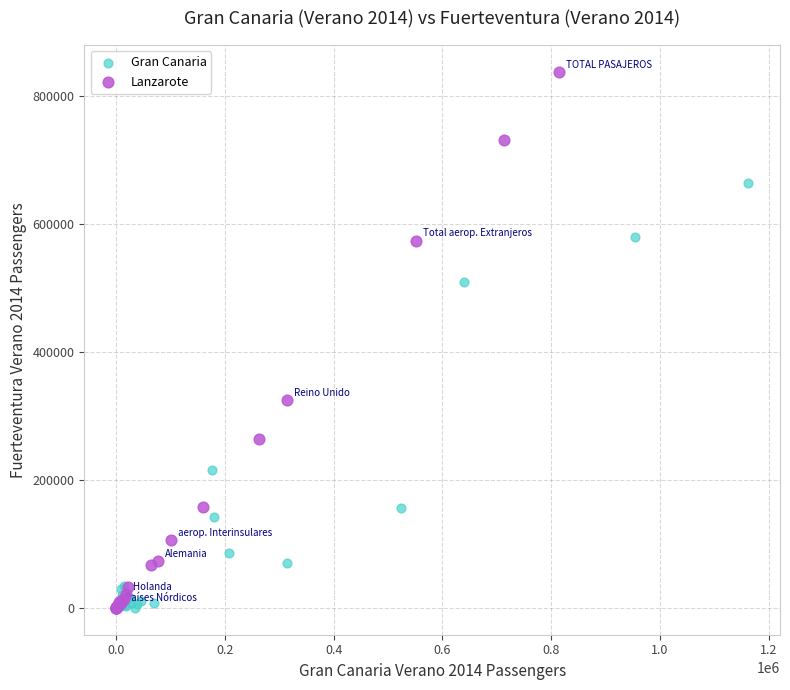

Which series has the largest Y range (max minus min)?

Lanzarote